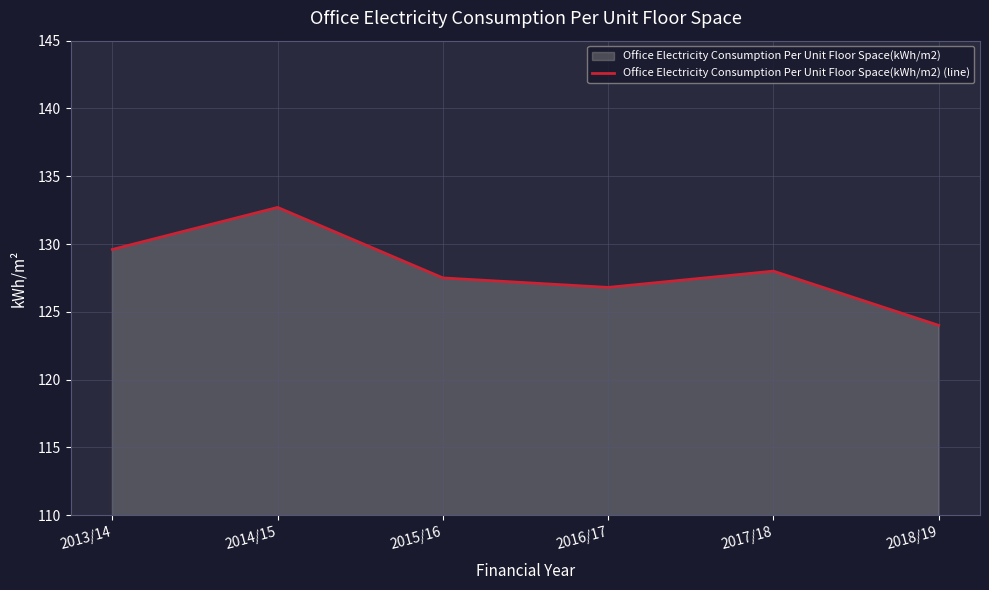

What is the label of the 5th point from the right?

2014/15